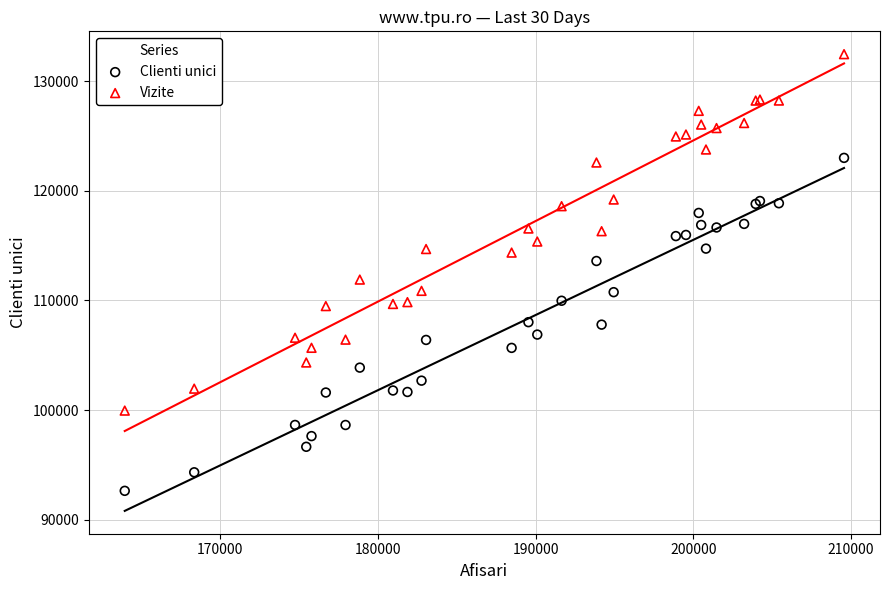

Which series reaches the maximum Y coordinate?

Vizite